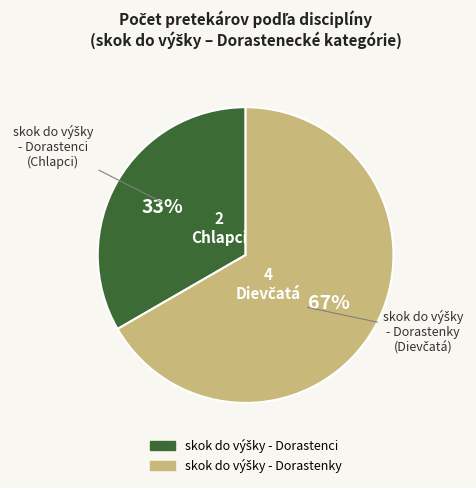

To the nearest percent, what is the average slice percentage?

50%